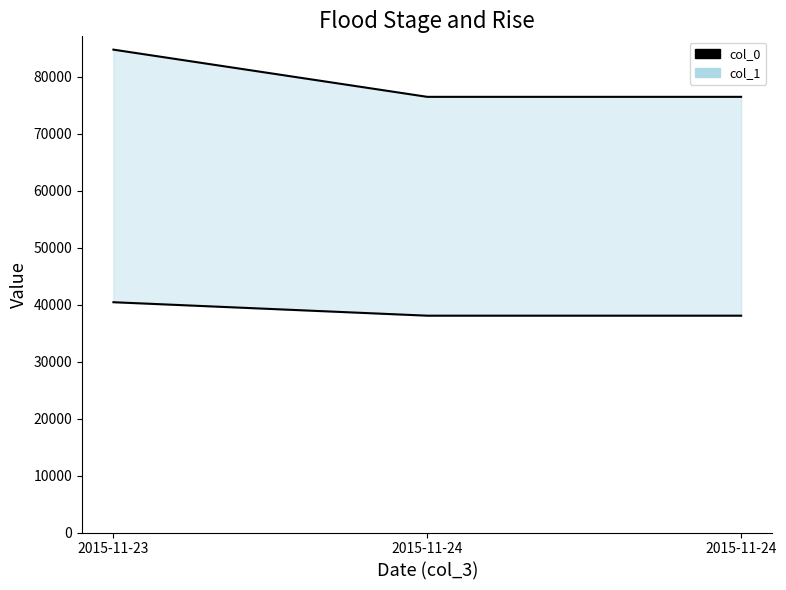

How many lines are shown in the chart?

2